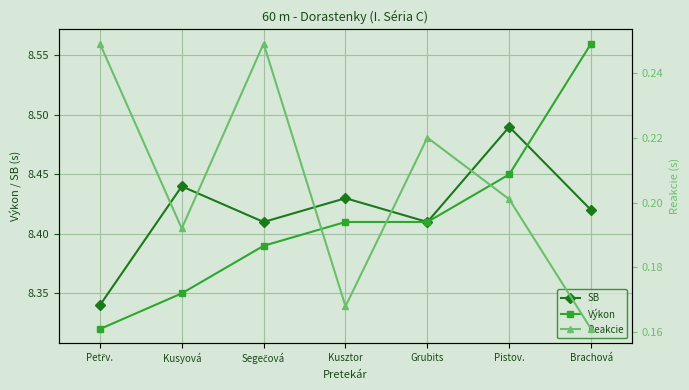

Between which two adjacent categories do Výkon and SB first intersect?

Pistov. and Brachová